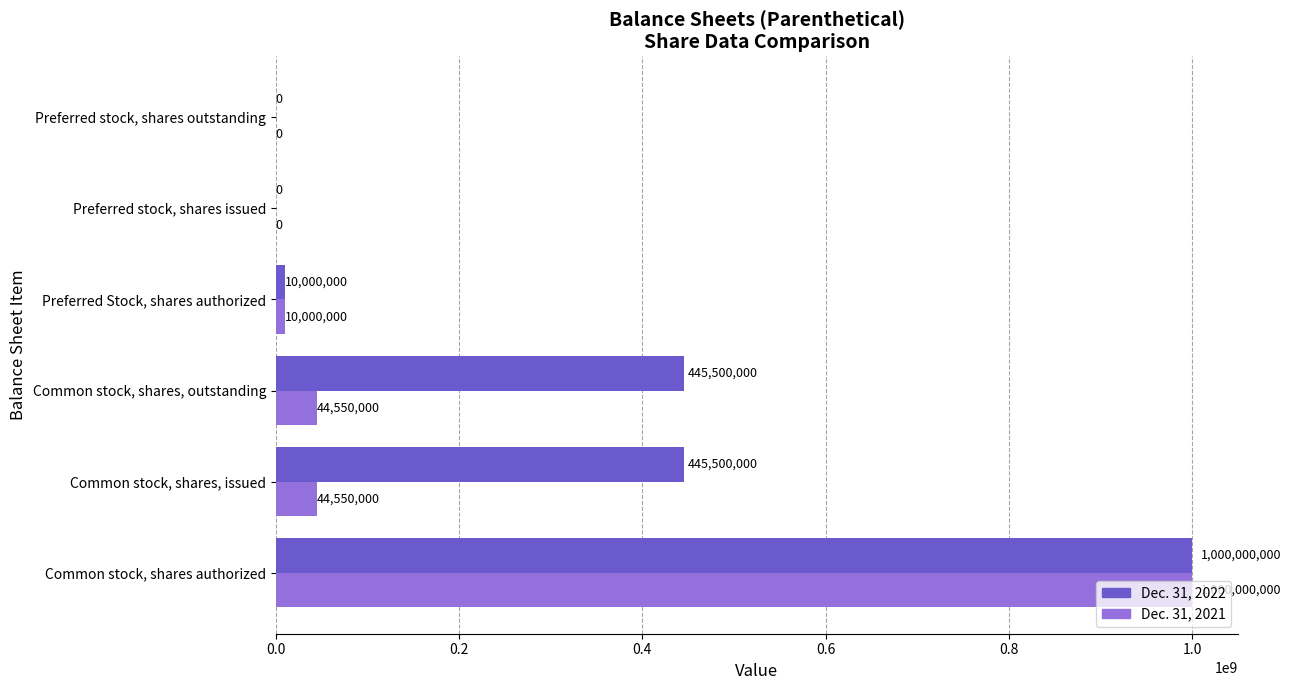

Count the number of data series in this chart.

2